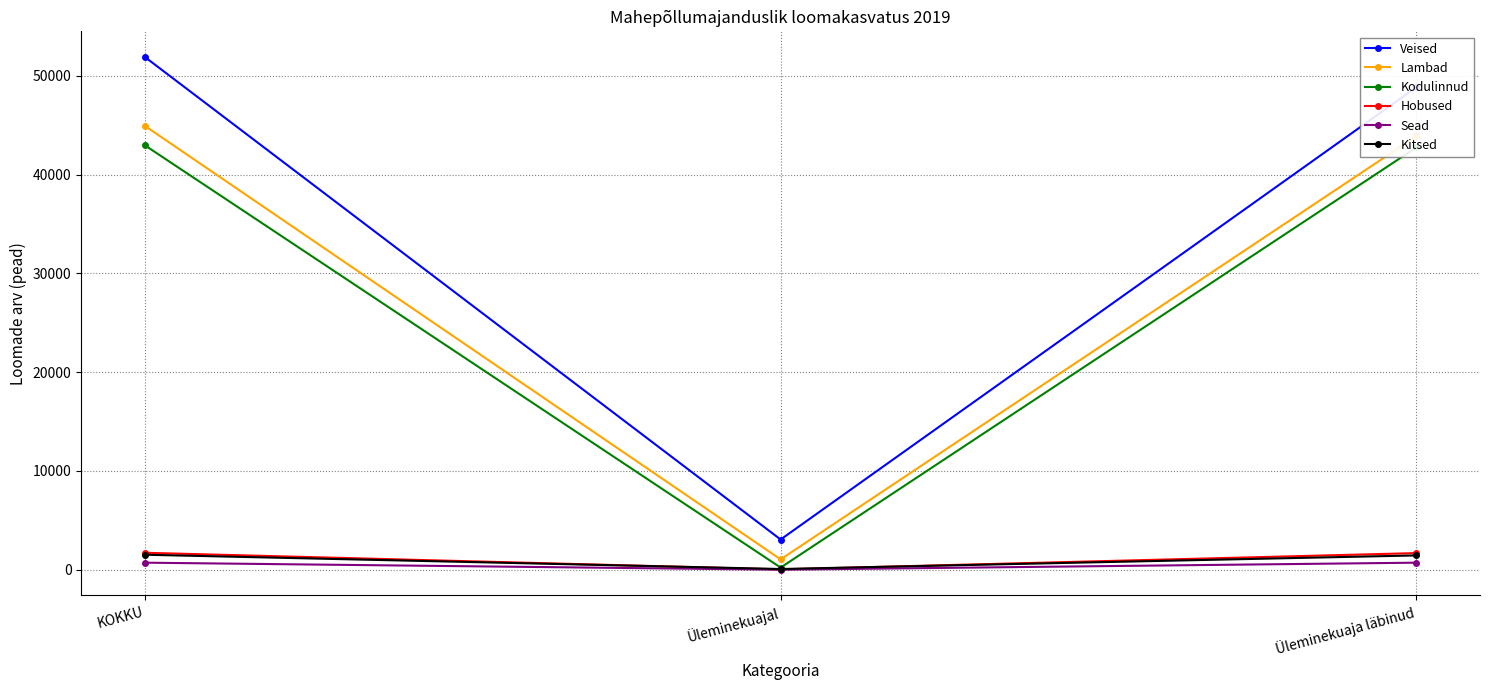

What is the label of the 2nd point from the left?

Üleminekuajal